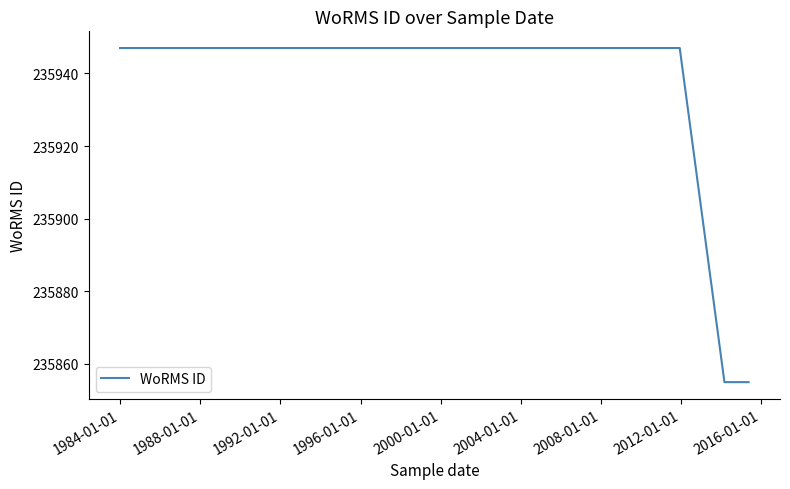

Is it true that the value at 1988-01-01 is 381531?

False